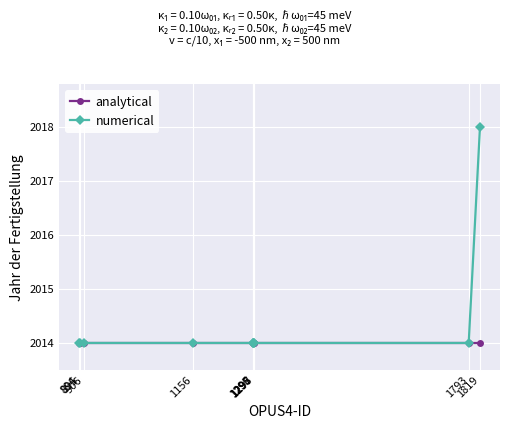

True or false: numerical and analytical cross at least once.

False